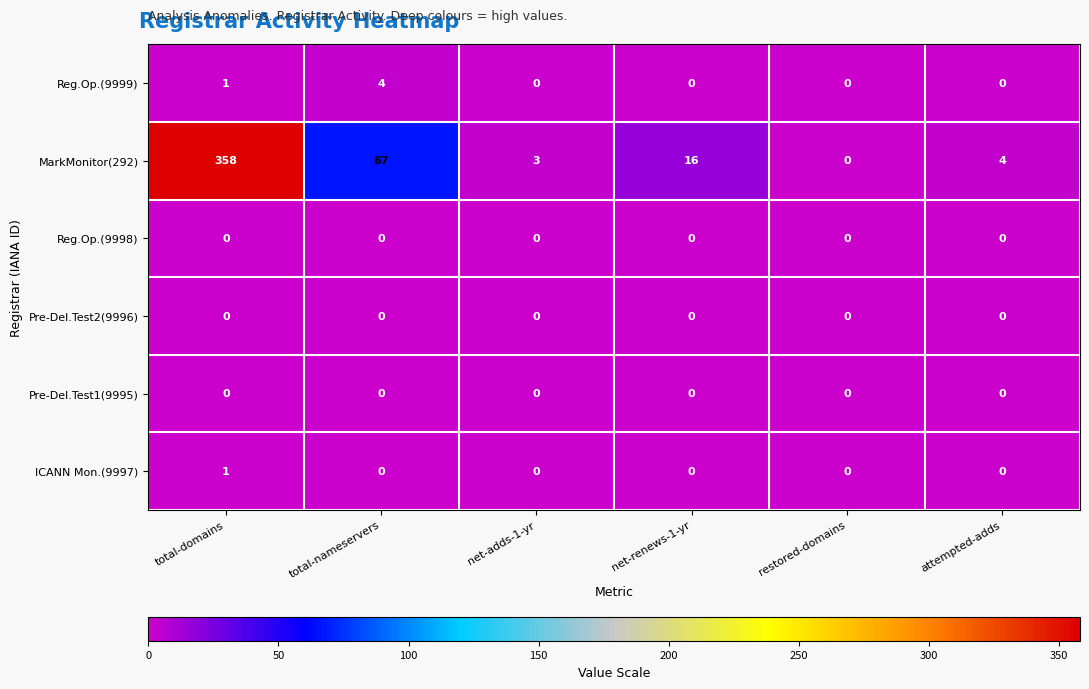

At which label does ICANN Mon.(9997) reach its peak?

total-domains